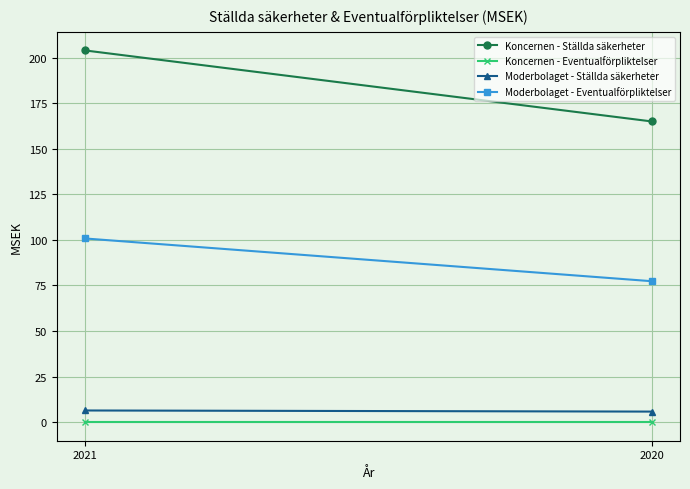

The value of Koncernen - Eventualförpliktelser at 2021 is 0.0. True or false?

True